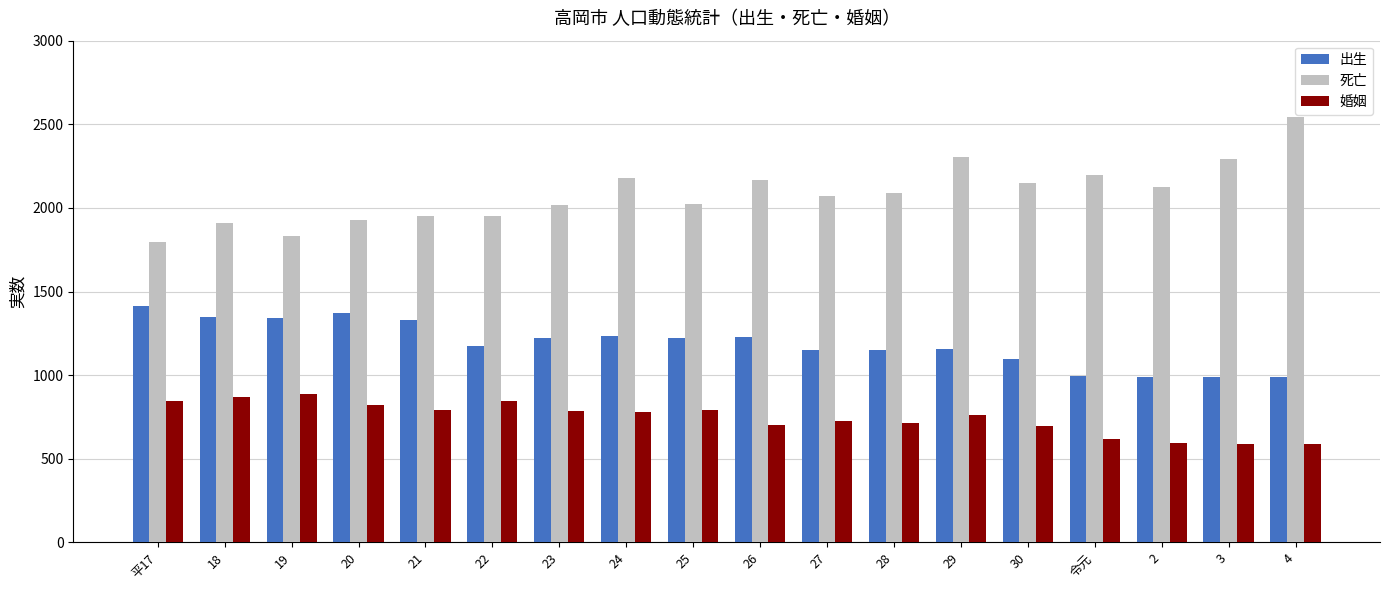

What is the difference between the maximum and second lowest values in the 婚姻 series?

296